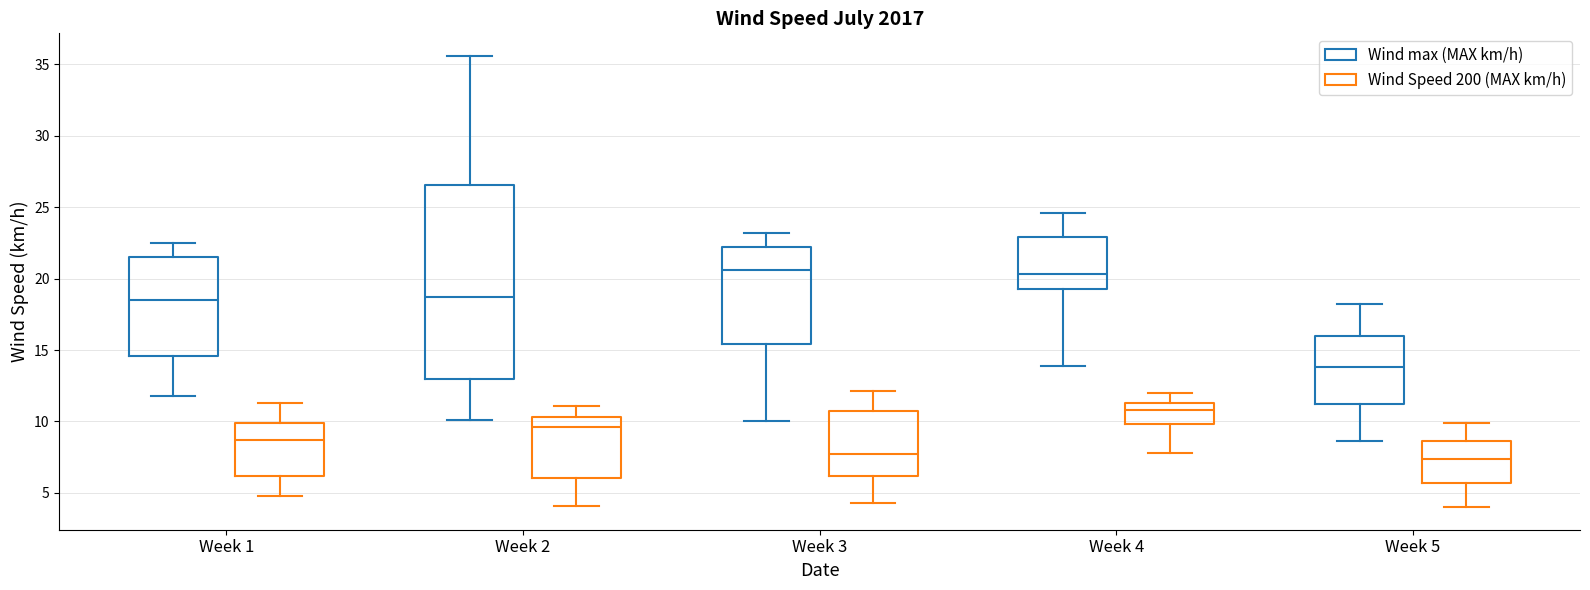

Reading left to right, read every box against the y-axis: the position of its median line, the range the box covers, and the ends of its whiskers. The values are not printed on the chart, so give them approximately, as read against the axis.

Week 1 (Wind max (MAX km/h)): median 18.5, box 14.5 to 21.5, whiskers 12.0 to 22.5
Week 1 (Wind Speed 200 (MAX km/h)): median 8.5, box 6.0 to 10.0, whiskers 5.0 to 11.5
Week 2 (Wind max (MAX km/h)): median 18.5, box 13.0 to 26.5, whiskers 10.0 to 35.5
Week 2 (Wind Speed 200 (MAX km/h)): median 9.5, box 6.0 to 10.5, whiskers 4.0 to 11.0
Week 3 (Wind max (MAX km/h)): median 20.5, box 15.5 to 22.0, whiskers 10.0 to 23.0
Week 3 (Wind Speed 200 (MAX km/h)): median 7.5, box 6.0 to 11.0, whiskers 4.5 to 12.0
Week 4 (Wind max (MAX km/h)): median 20.5, box 19.5 to 23.0, whiskers 14.0 to 24.5
Week 4 (Wind Speed 200 (MAX km/h)): median 11.0, box 10.0 to 11.5, whiskers 8.0 to 12.0
Week 5 (Wind max (MAX km/h)): median 14.0, box 11.0 to 16.0, whiskers 8.5 to 18.0
Week 5 (Wind Speed 200 (MAX km/h)): median 7.5, box 5.5 to 8.5, whiskers 4.0 to 10.0